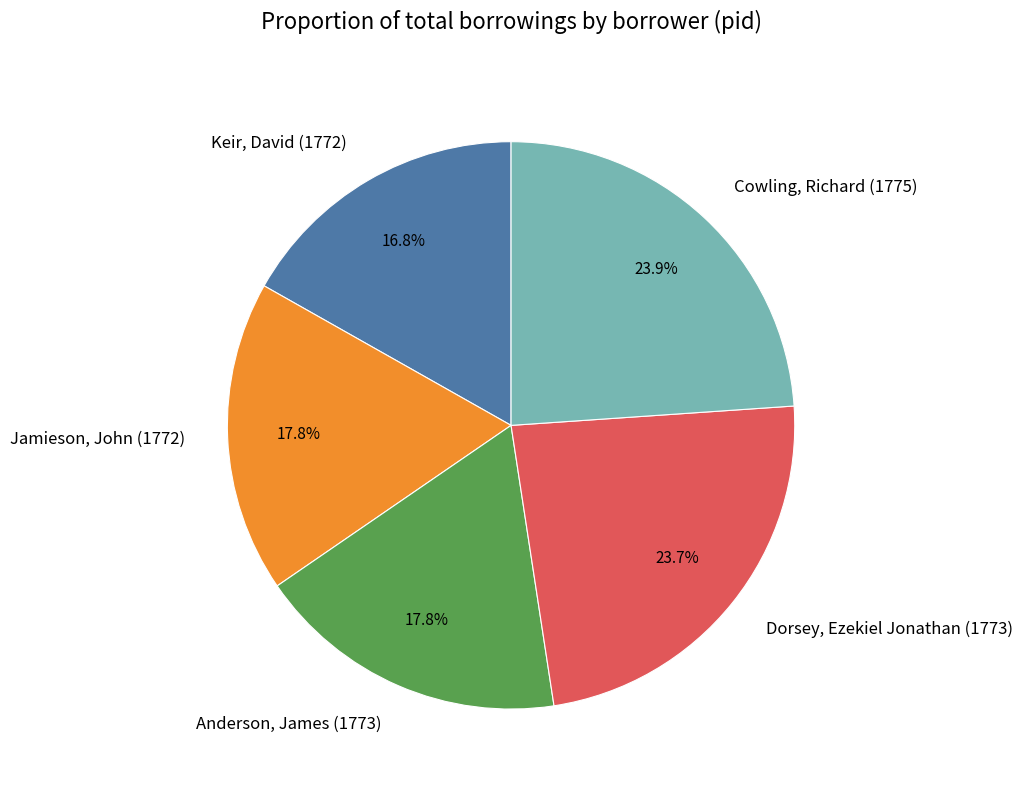

What is the smallest slice in the pie chart?

Keir, David (1772)